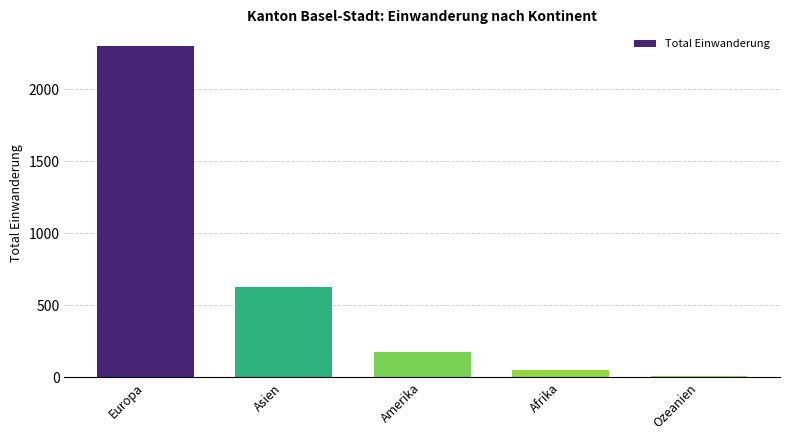

Which label corresponds to the largest value in the chart?

Europa